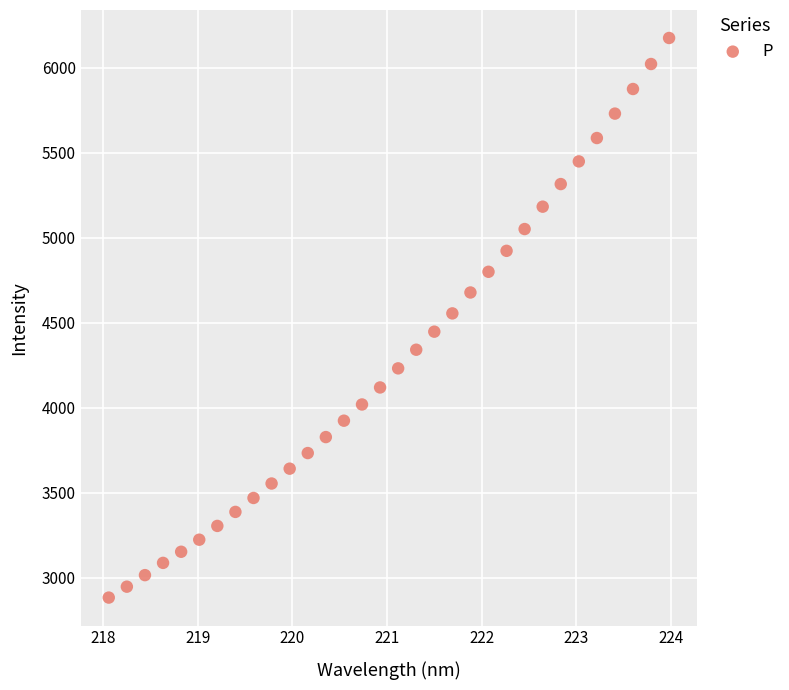

What is the range of X values (max minus min)?

5.9